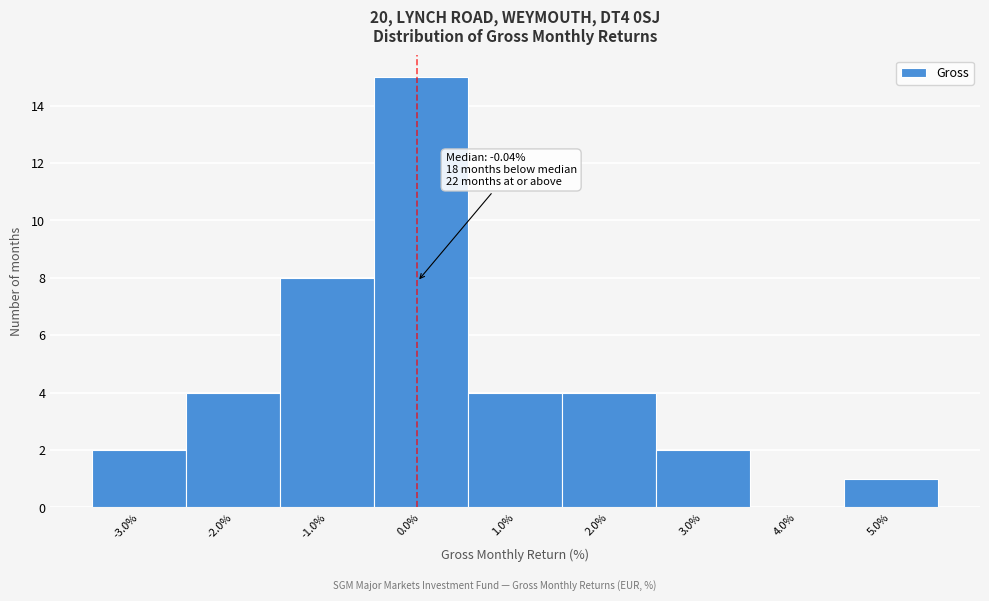

Which range on the x-axis has the tallest bar?

-0.5 to 0.5